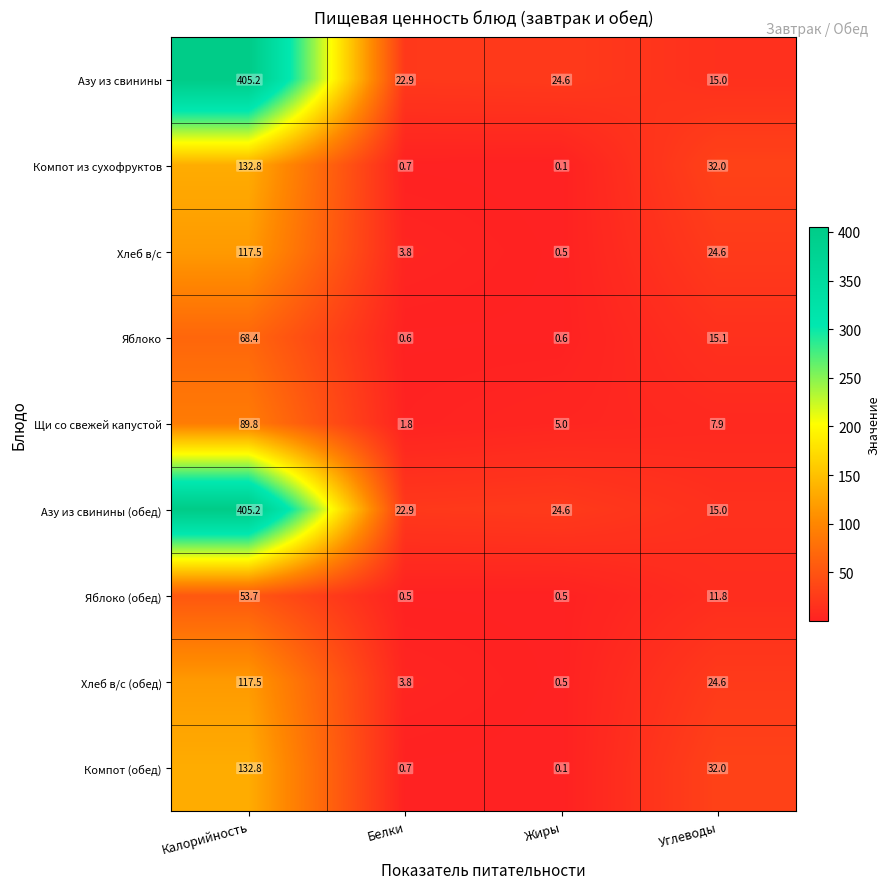

What is the total value across all series at Жиры?

56.5